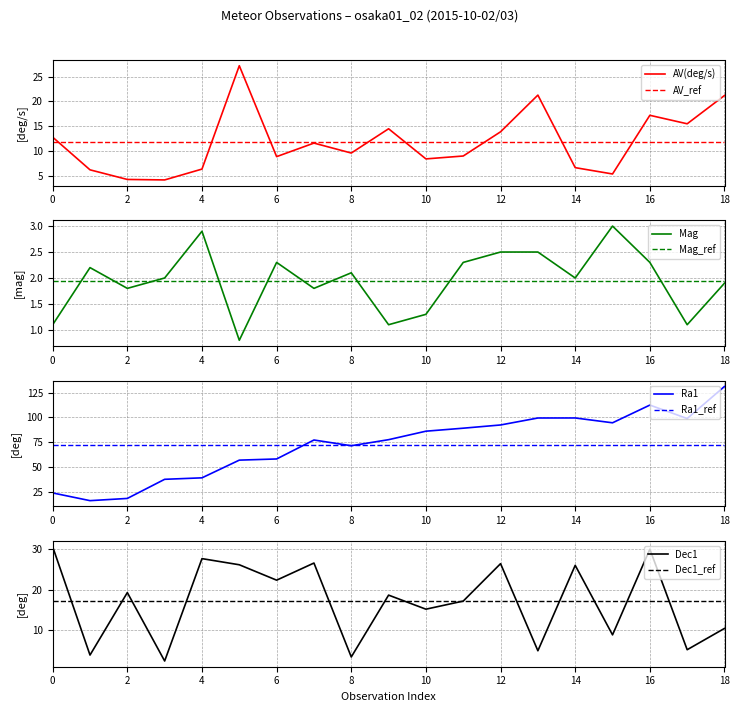

What is the lowest value of the AV(deg/s) series?

4.1